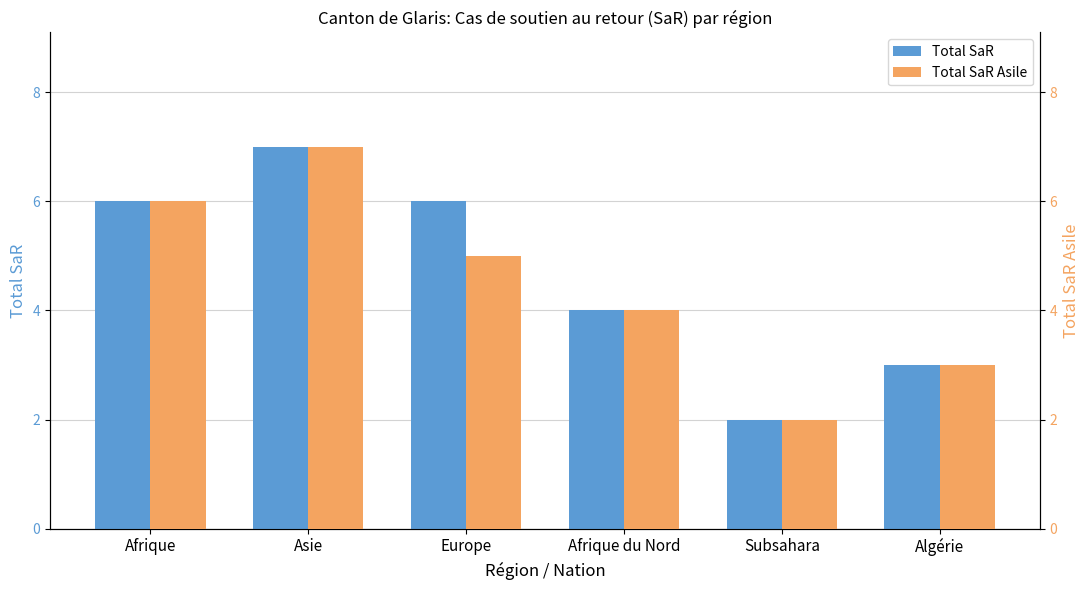

How many data points in Total SaR are less than 6?

3